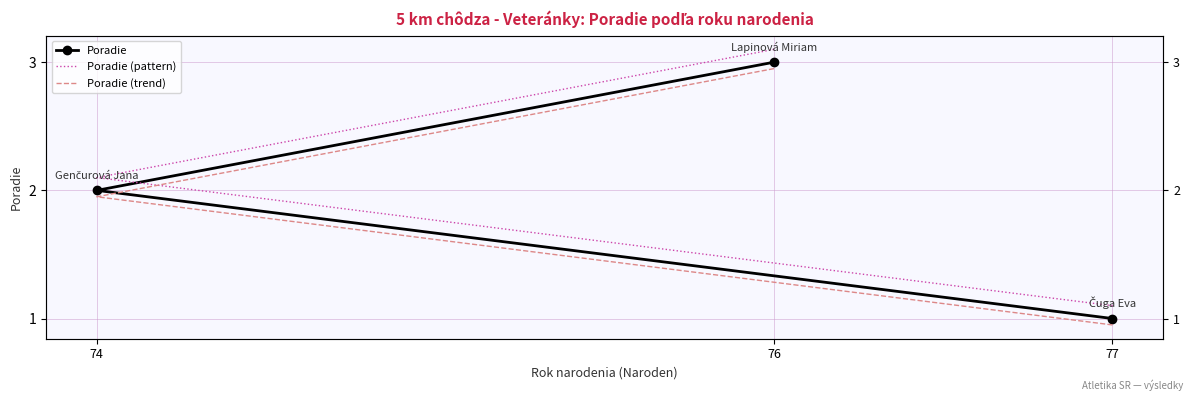

Rank the series at 76 from highest to lowest value.

Poradie (pattern), Poradie, Poradie (trend)